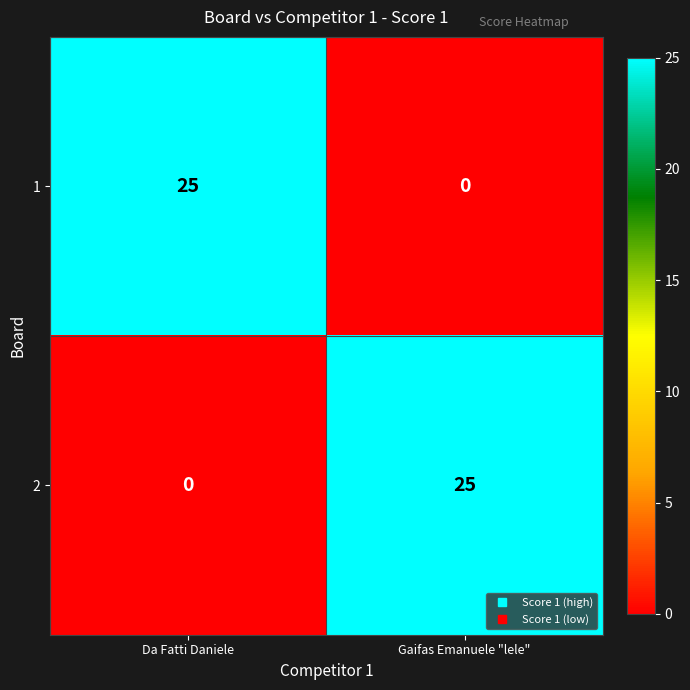

What is the sum of all 2 values?

25